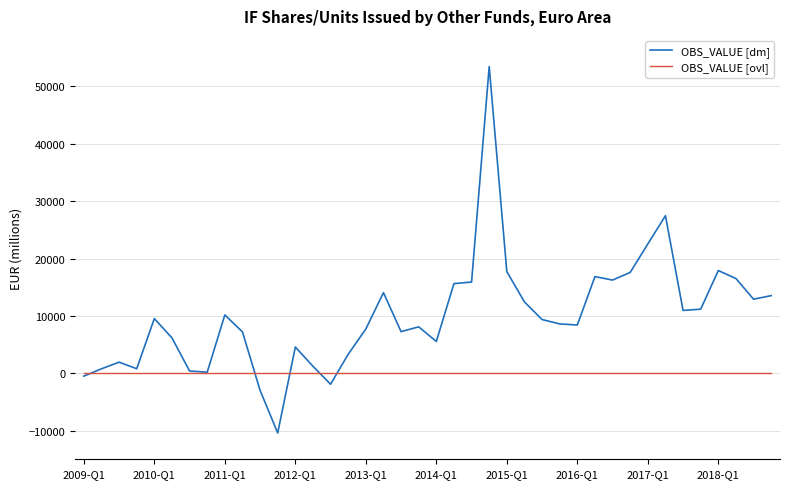

What are all the series names shown in the legend?

OBS_VALUE [dm], OBS_VALUE [ovl]